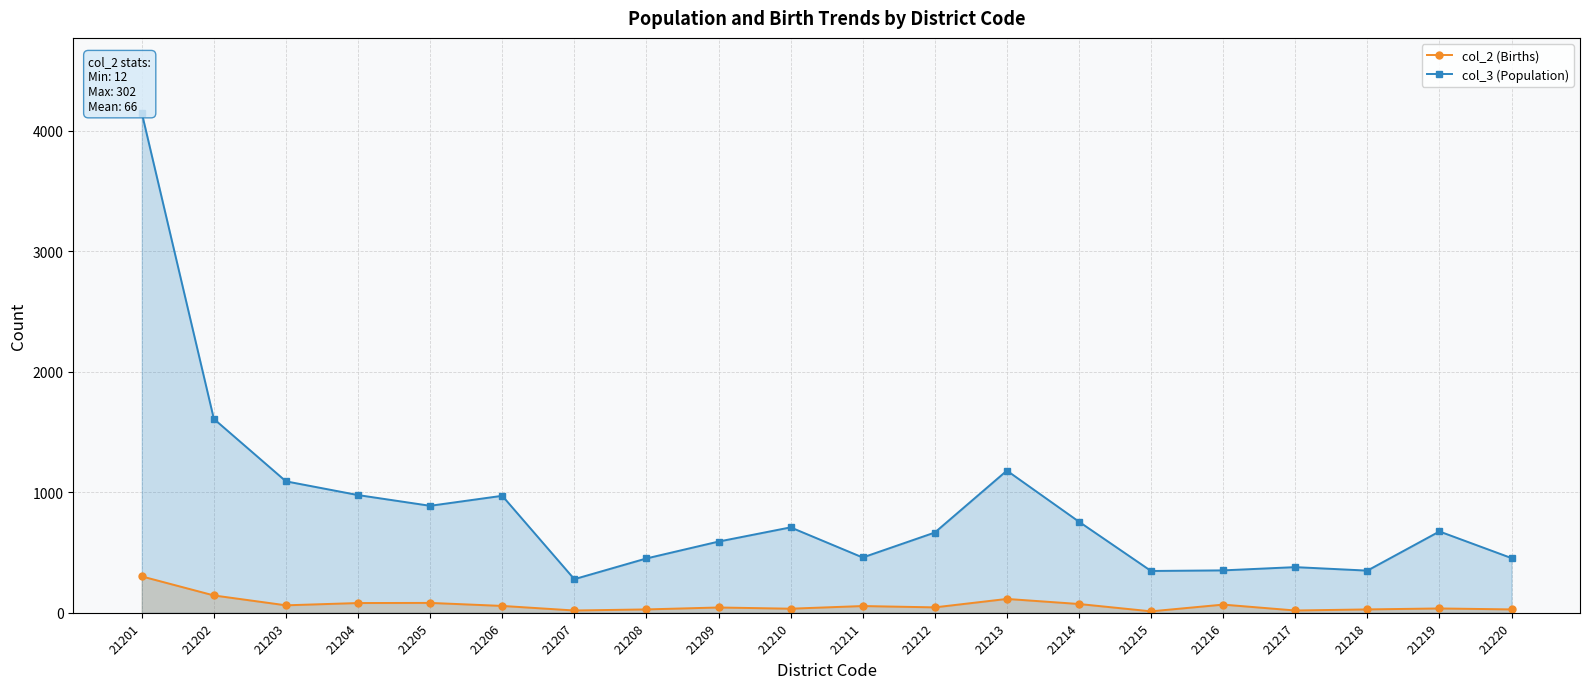

True or false: col_2 (Births) and col_3 (Population) intersect in this chart.

False